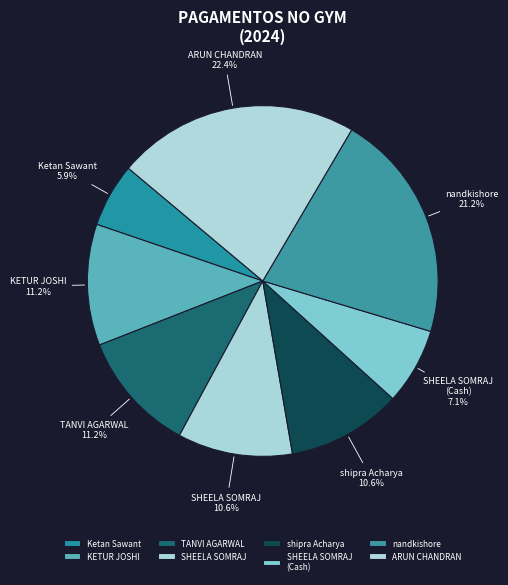

Does Ketan Sawant represent more than half of the total?

No